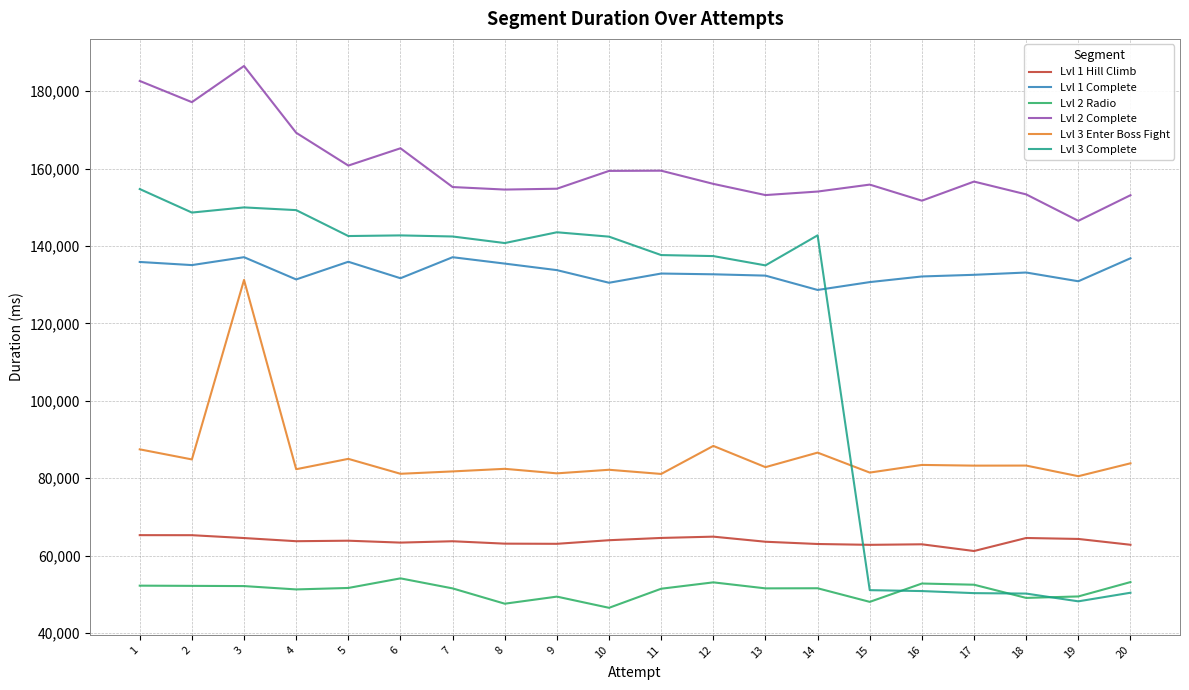

At which label does Lvl 3 Enter Boss Fight first exceed 83258?

1